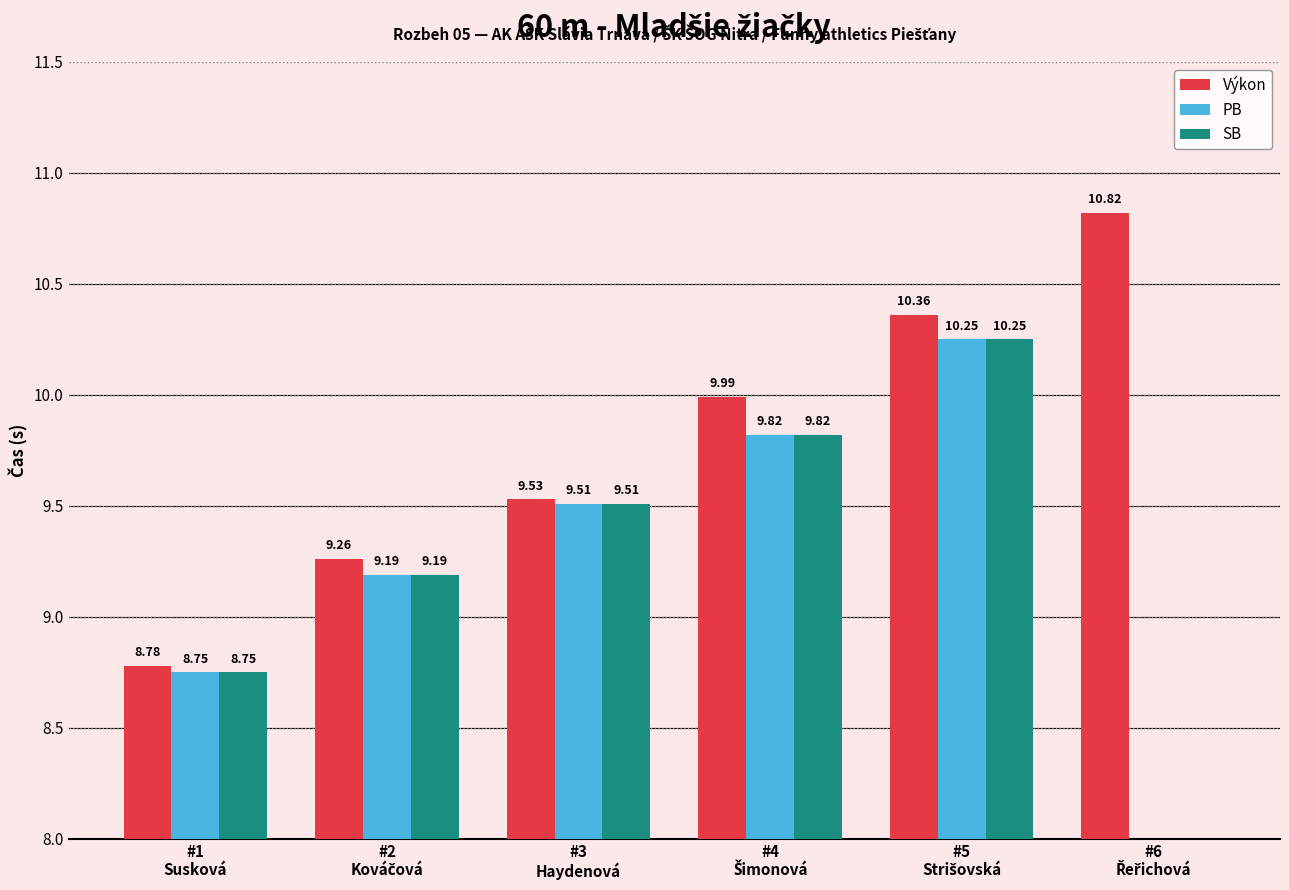

Reading left to right, what are all the values shown in this chart?

Výkon: 8.8	9.3	9.5	10.0	10.4	10.8
PB: 8.8	9.2	9.5	9.8	10.2	0.0
SB: 8.8	9.2	9.5	9.8	10.2	0.0